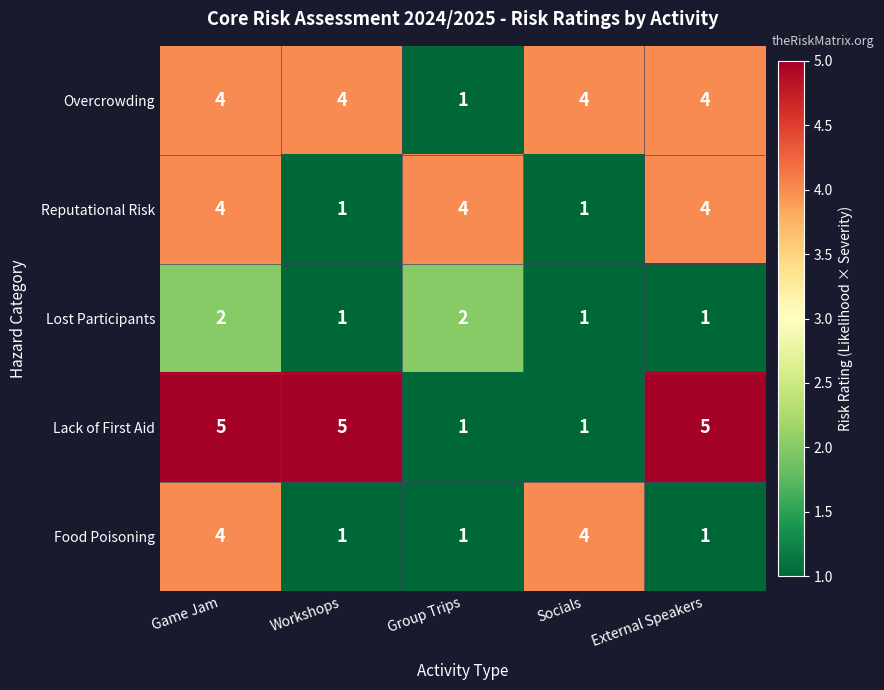

Count the number of categories in the chart.

5